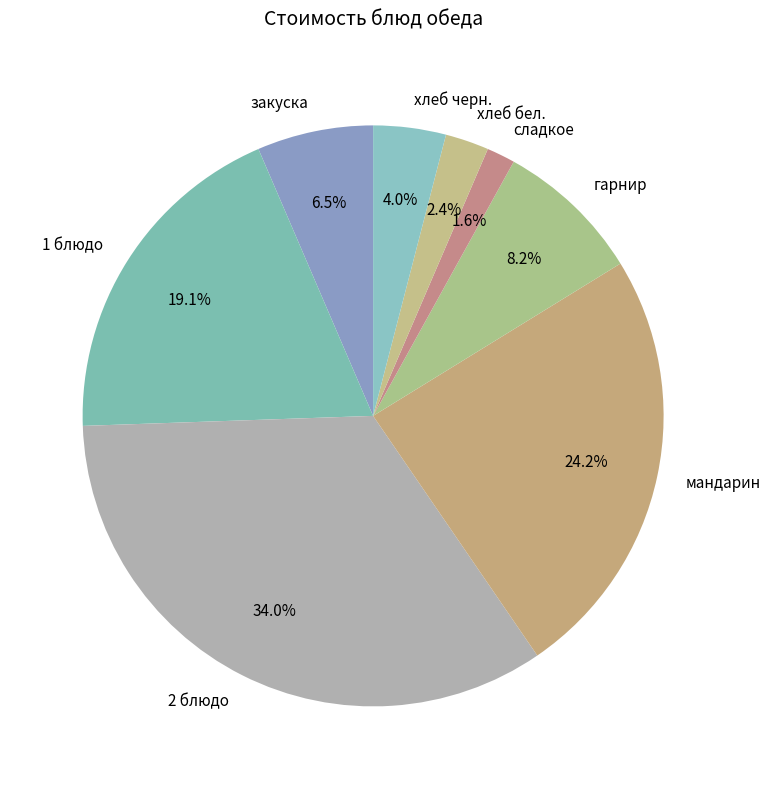

Rank the categories by value from highest to lowest.

2 блюдо, мандарин, 1 блюдо, гарнир, закуска, хлеб черн., хлеб бел., сладкое